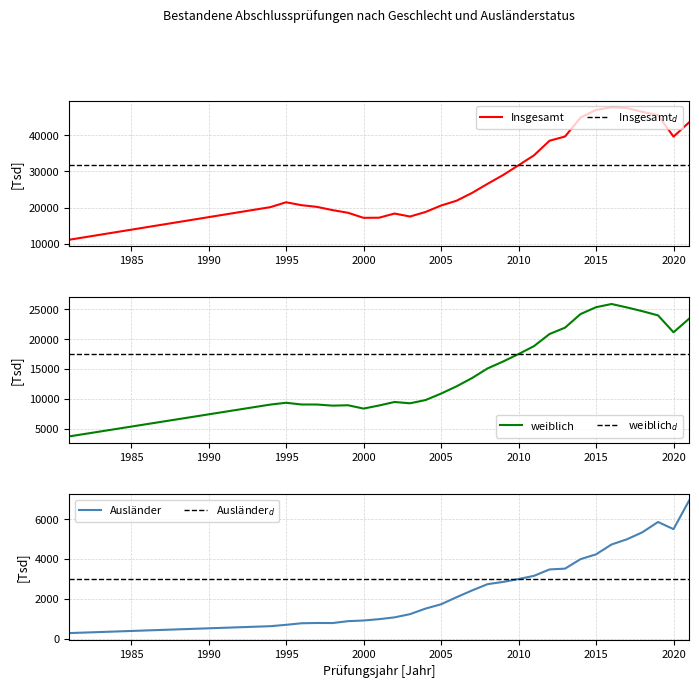

Reading right to left, transcribe all the data shown in this chart.

Insgesamt: 2021=43617	2020=39670	2019=45594	2018=46538	2017=47594	2016=47797	2015=47090	2014=44945	2013=39701	2012=38535	2011=34487	2010=31721	2009=29000	2008=26571	2007=24047	2006=21888	2005=20548	2004=18760	2003=17504	2002=18328	2001=17172	2000=17141	1999=18543	1998=19282	1997=20174	1996=20651	1995=21460	1994=20114	1981=11051
weiblich: 2021=23431	2020=21169	2019=23996	2018=24688	2017=25321	2016=25898	2015=25358	2014=24216	2013=21942	2012=20878	2011=18856	2010=17524	2009=16274	2008=15123	2007=13513	2006=12127	2005=10913	2004=9832	2003=9294	2002=9512	2001=8925	2000=8410	1999=8965	1998=8901	1997=9088	1996=9093	1995=9380	1994=9083	1981=3750
Ausländer: 2021=6933	2020=5504	2019=5863	2018=5351	2017=4997	2016=4733	2015=4239	2014=3998	2013=3522	2012=3482	2011=3162	2010=2999	2009=2855	2008=2742	2007=2427	2006=2087	2005=1733	2004=1517	2003=1238	2002=1077	2001=986	2000=919	1999=886	1998=791	1997=795	1996=781	1995=702	1994=634	1981=287